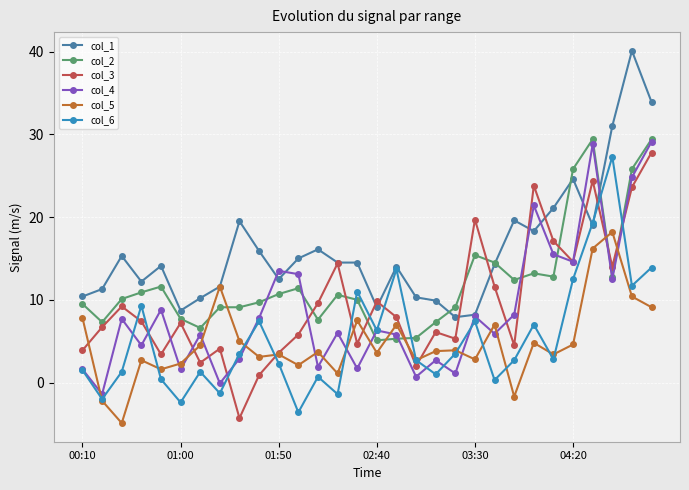

What are all the series names shown in the legend?

col_1, col_2, col_3, col_4, col_5, col_6